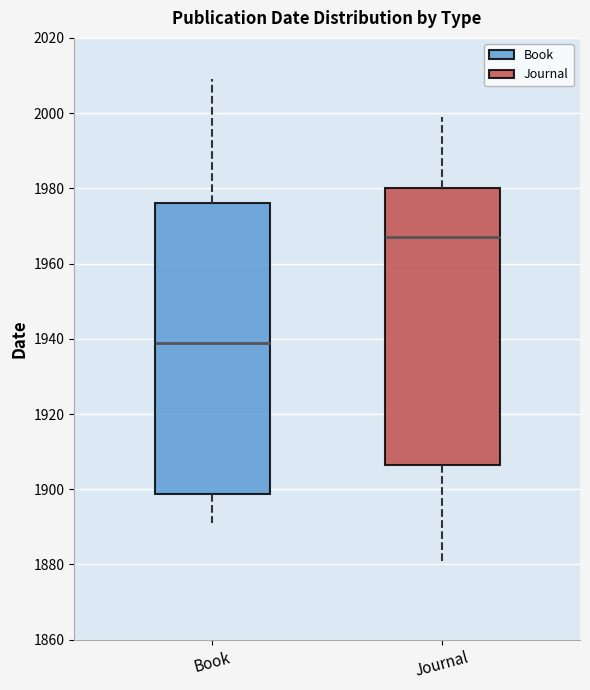

Where does the median line of the box for Journal sit on the y-axis? The values are not printed on the chart, so give them approximately, as read against the axis.

1968